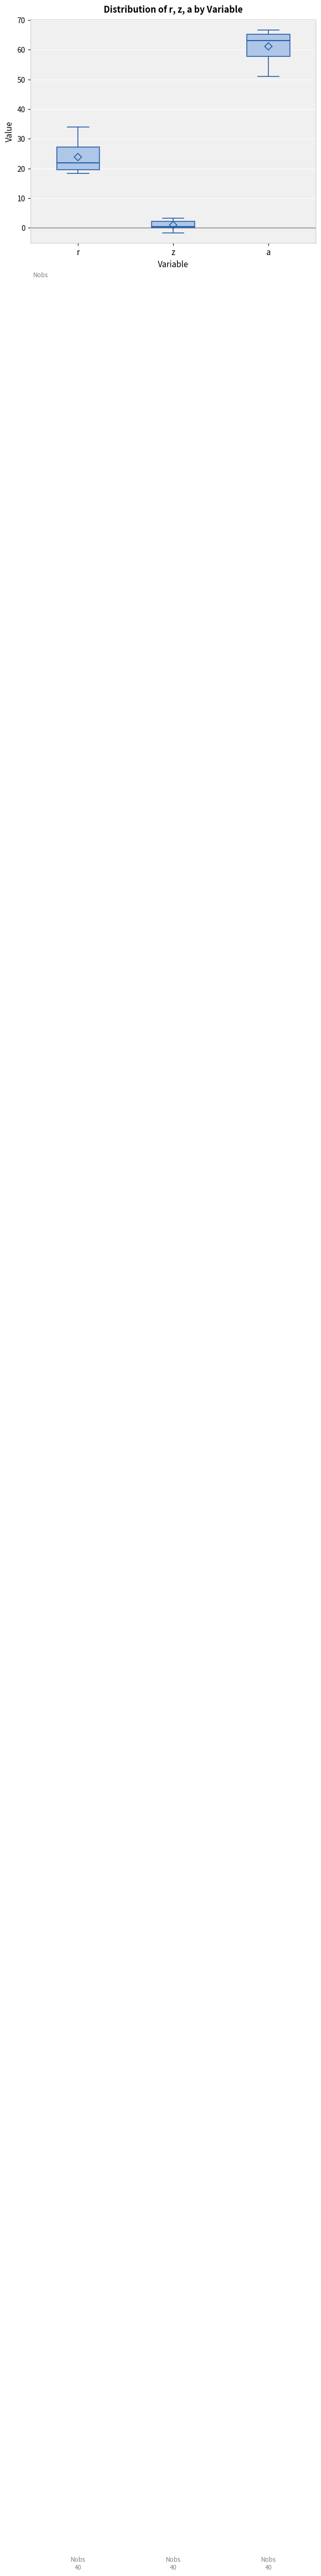

Which box's median line is the highest?

a